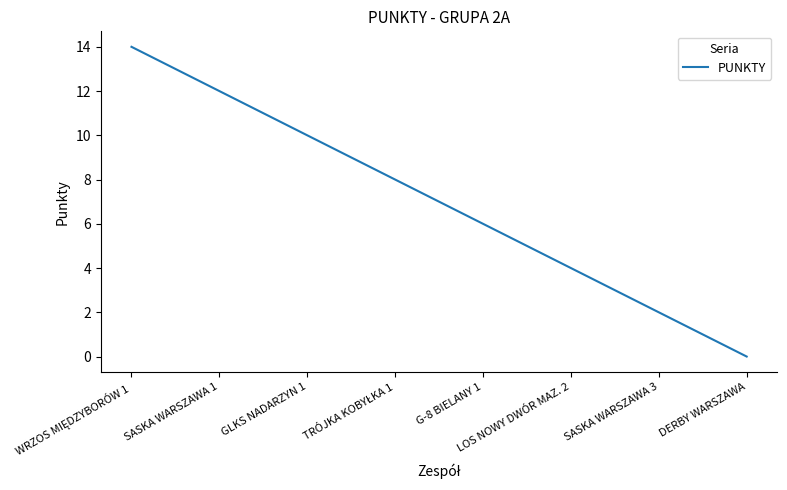

True or false: the data shows 10 at GLKS NADARZYN 1.

True